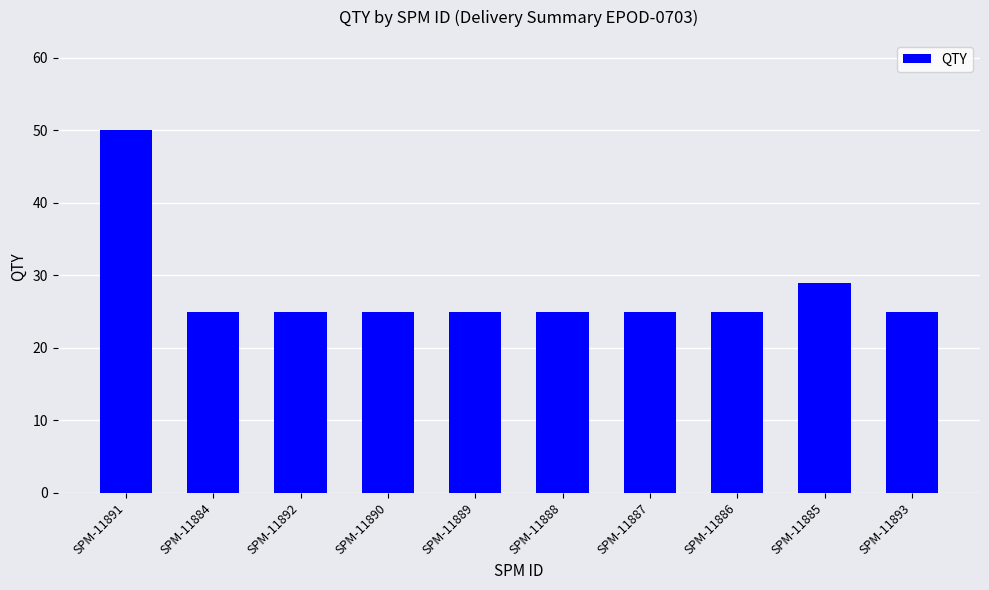

Reading left to right, extract all data points from this chart.

SPM-11891=50	SPM-11884=25	SPM-11892=25	SPM-11890=25	SPM-11889=25	SPM-11888=25	SPM-11887=25	SPM-11886=25	SPM-11885=29	SPM-11893=25